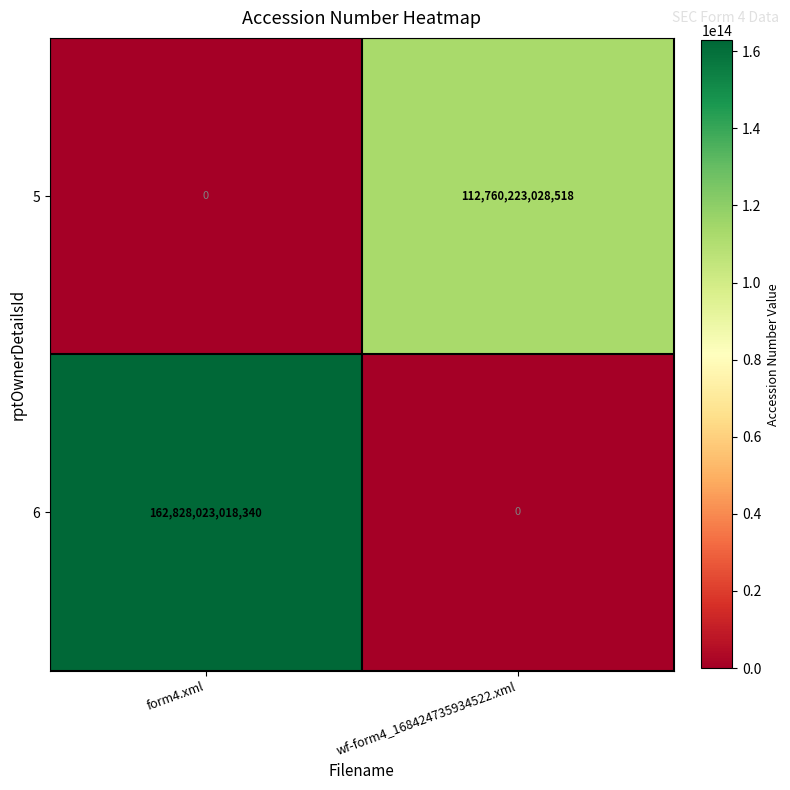

Which category has the highest value in the 6 series?

form4.xml